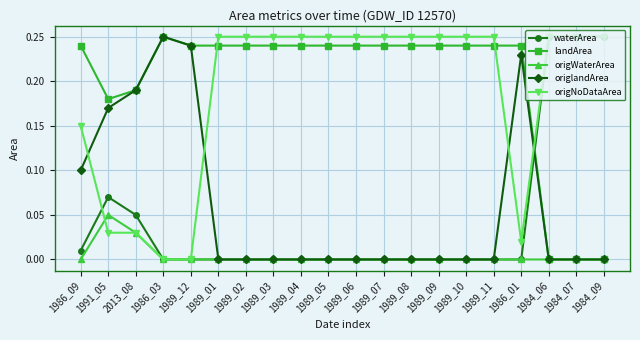

The origNoDataArea series shows 0.1 at 1989_03. True or false?

False